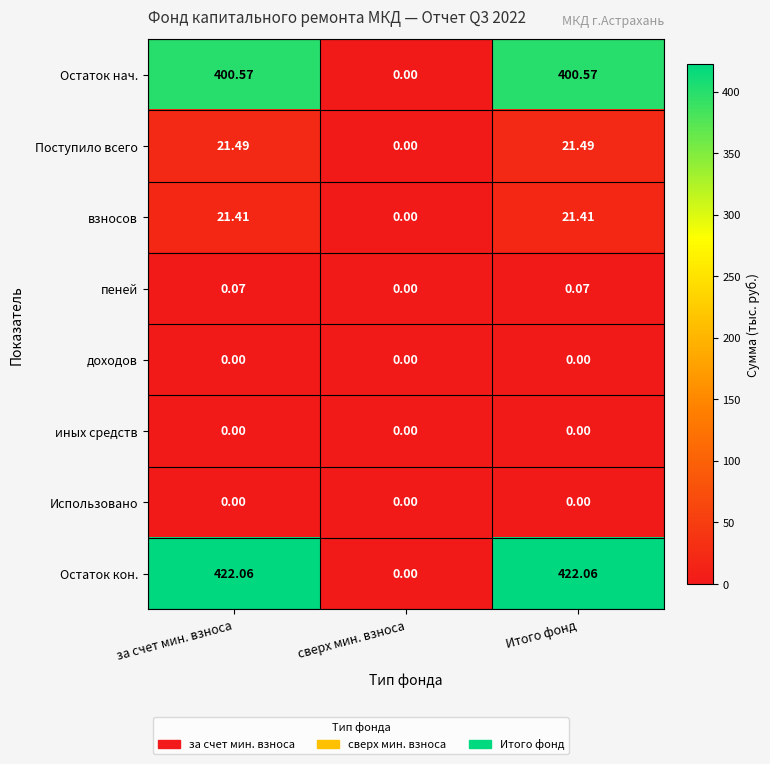

At which label is Остаток кон. closest to 211?

сверх мин. взноса